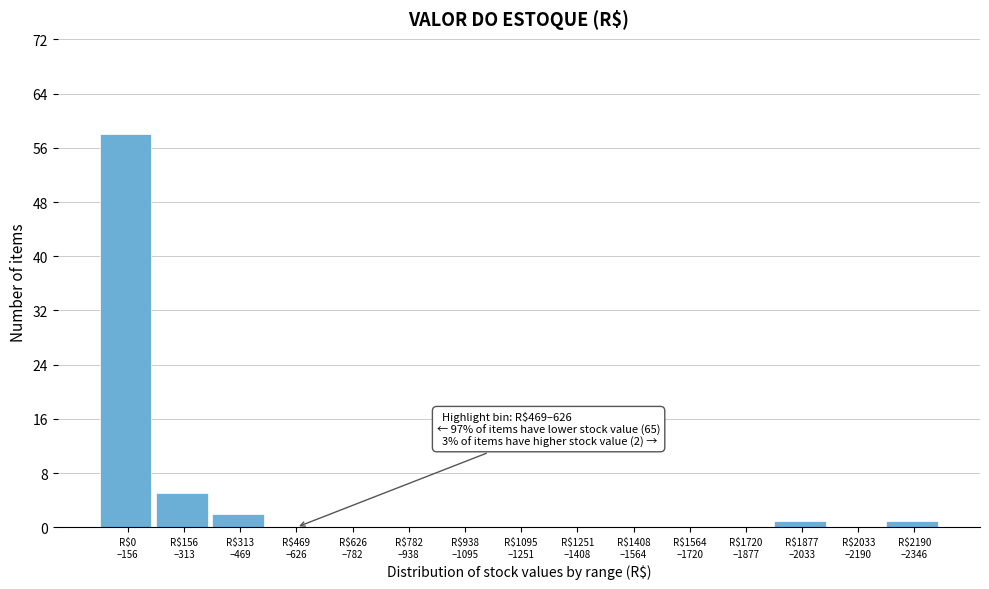

What is the greatest value displayed?

58